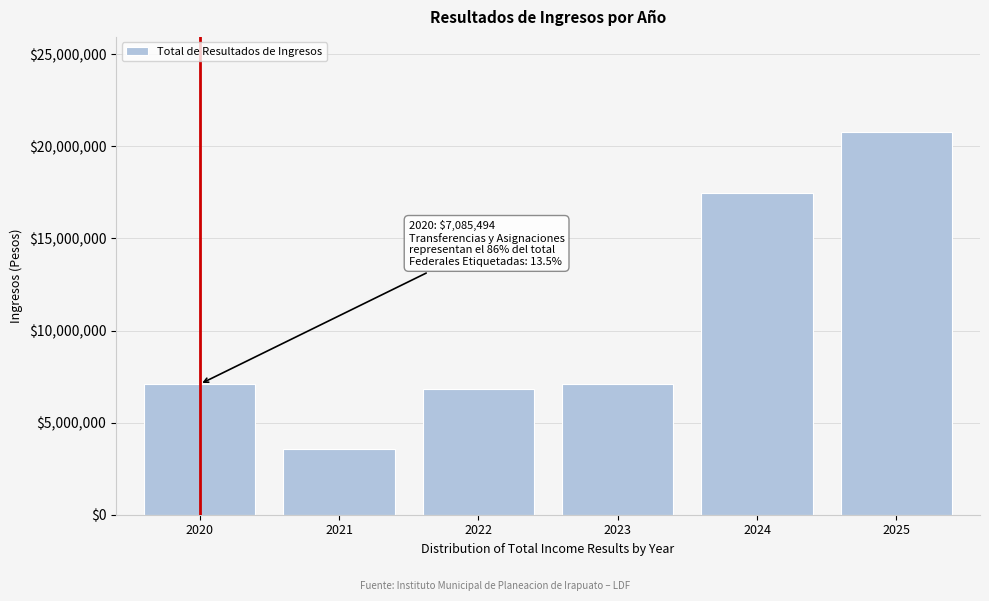

What is the average value?

10464535.6